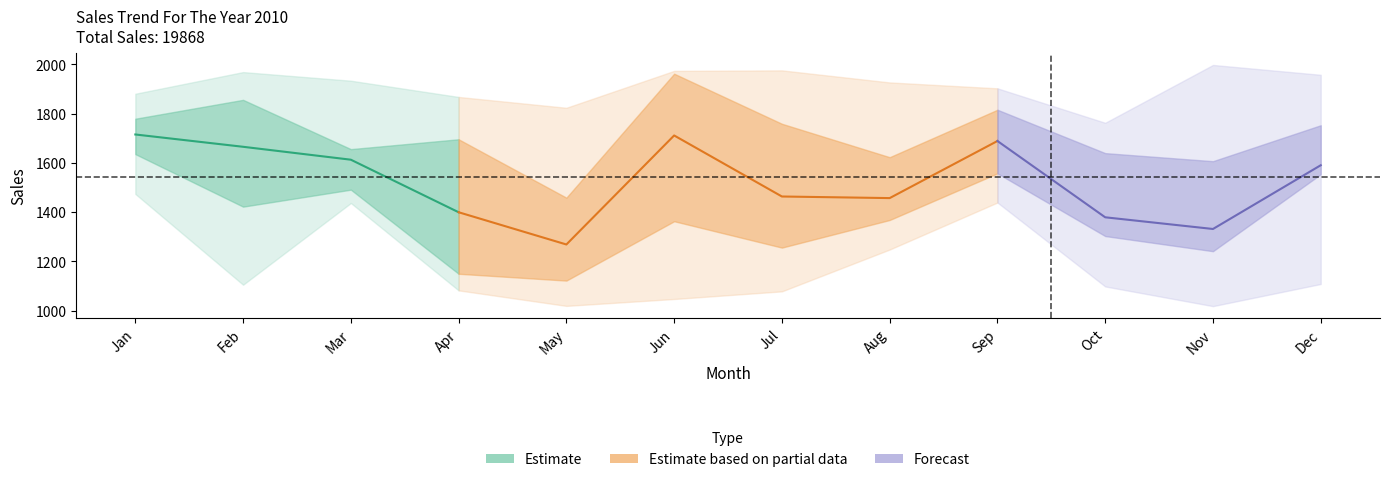

What is the smallest value displayed?

1018